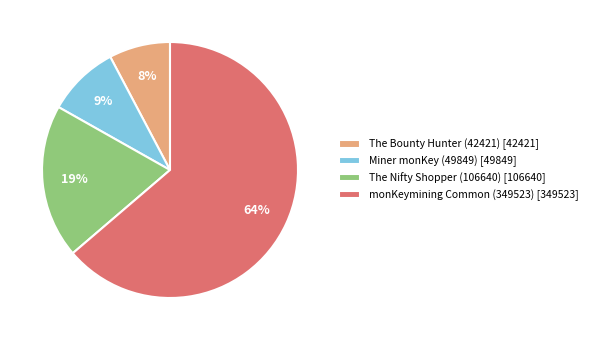

Count the number of slices in the pie.

4